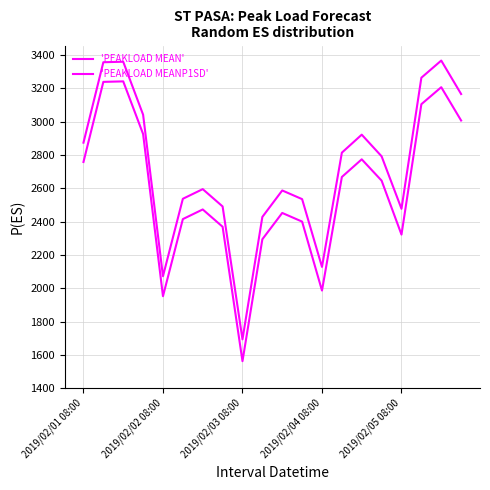

Does the chart display data point markers on the line(s)?

No